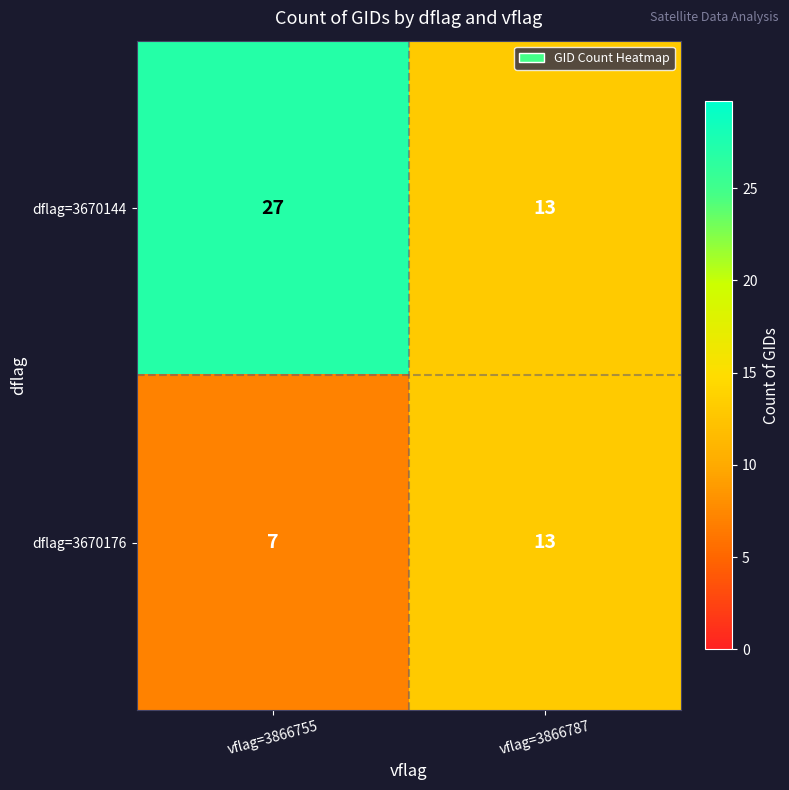

Which label corresponds to the smallest value in the chart?

vflag=3866755